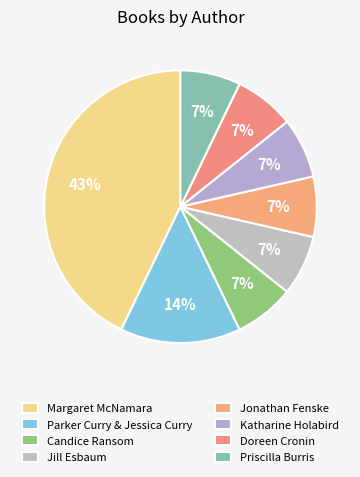

How many segments does this pie chart have?

8